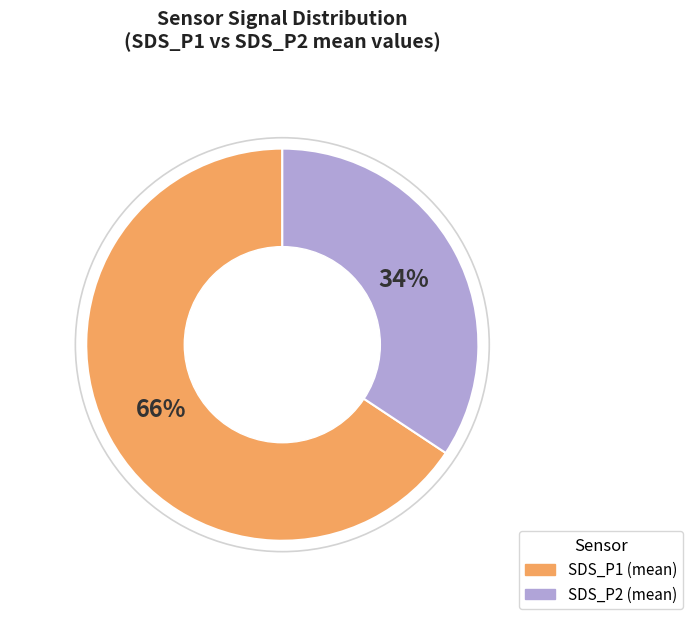

To the nearest percent, what is the average slice percentage?

50%